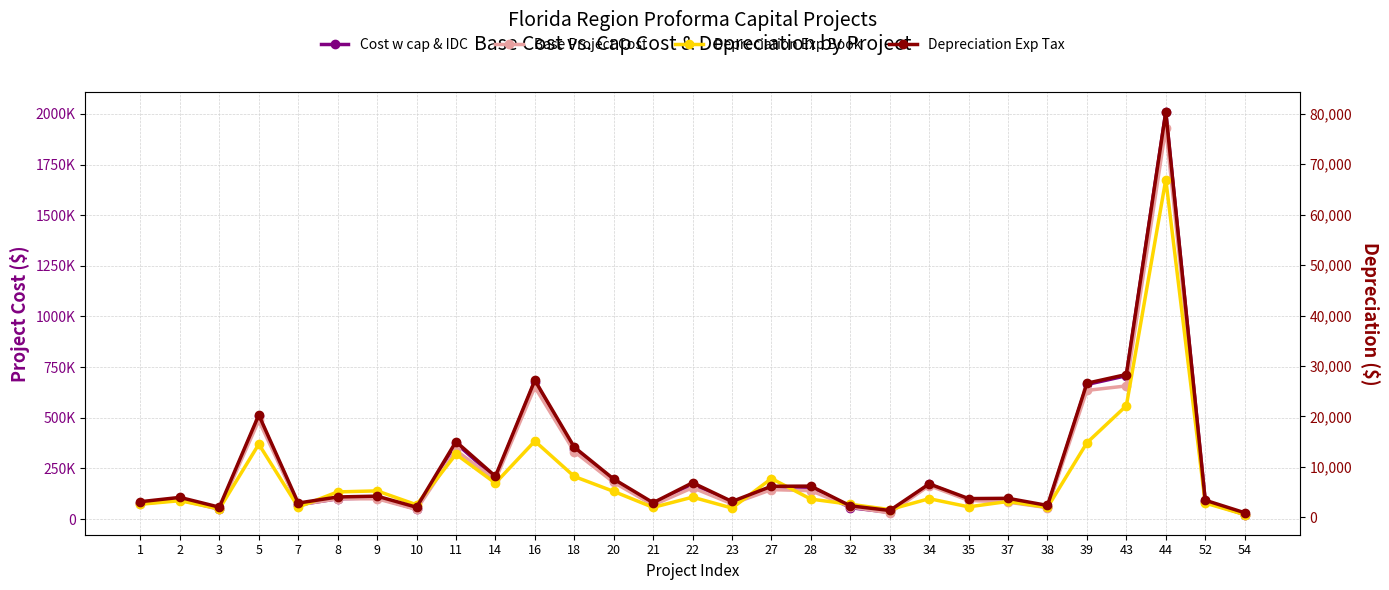

What is the minimum value for Cost w cap & IDC?

22000.0